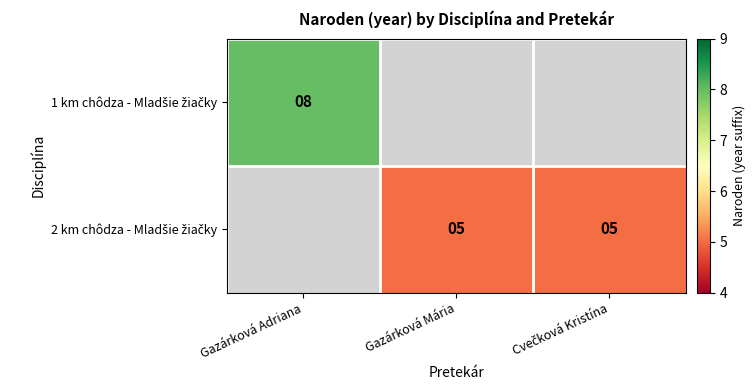

Which category has the lowest value across all series?

Gazárková Mária